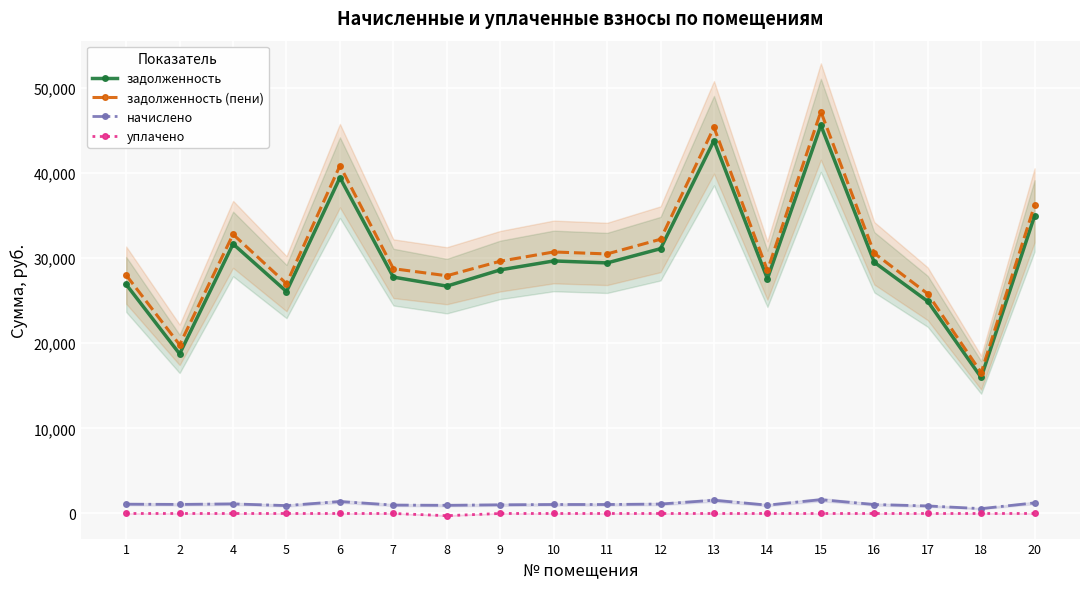

What is the average value of the начислено series?

1094.8